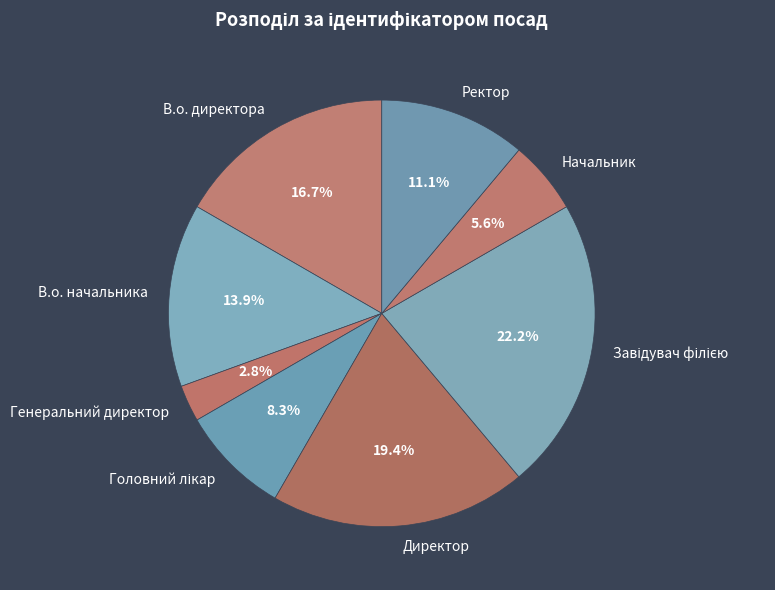

Is Генеральний директор the majority of the pie?

No